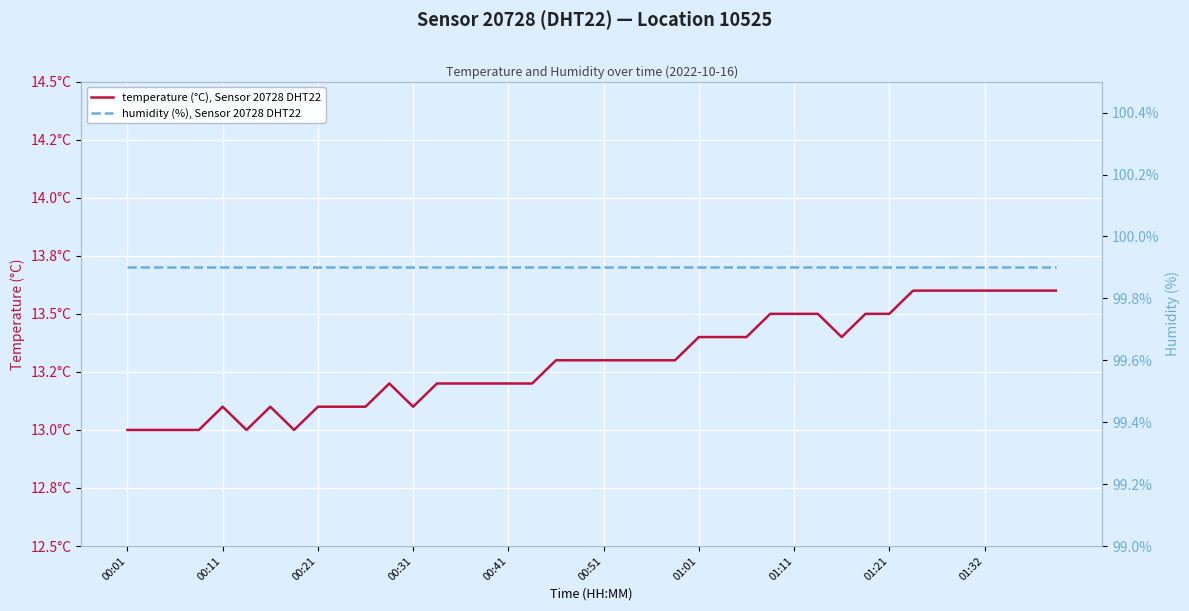

At which category is the sum across all series the highest?

33